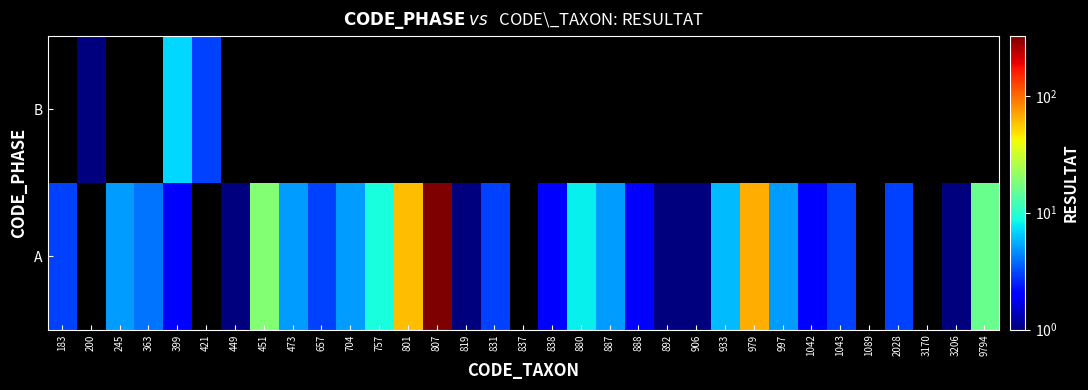

Is the value of B at 2028 greater than the value of A at 979?

No